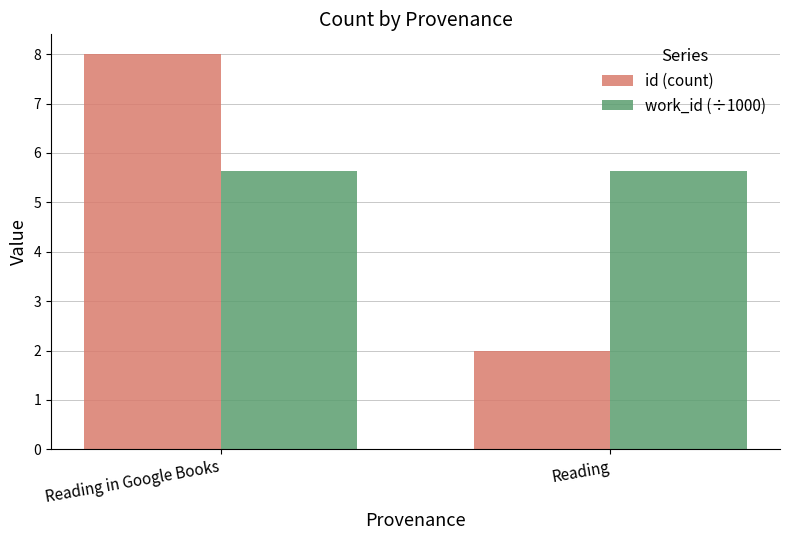

At how many categories does at least one series exceed 2?

2